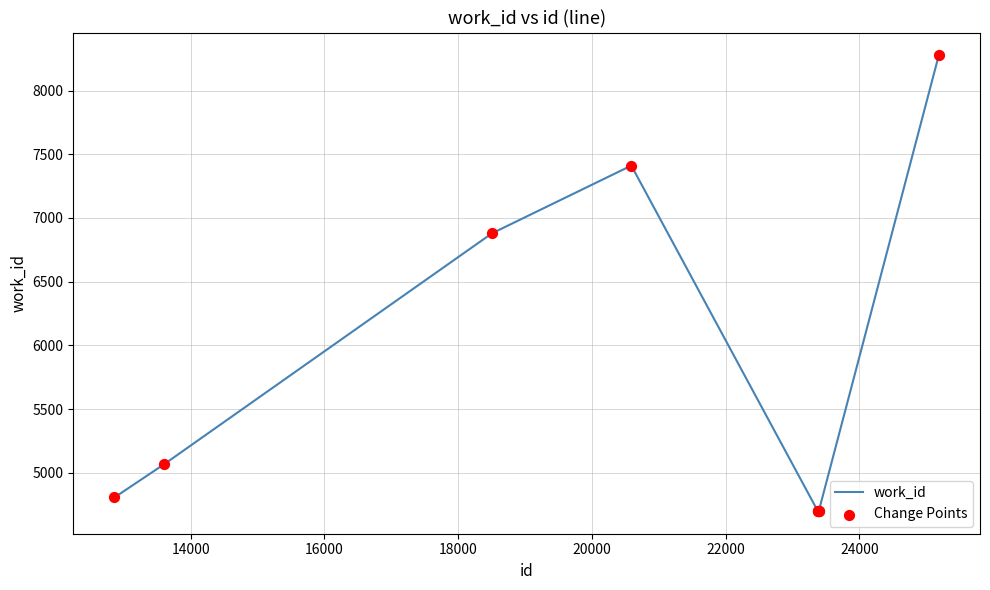

What is the minimum value shown in the chart?

4702